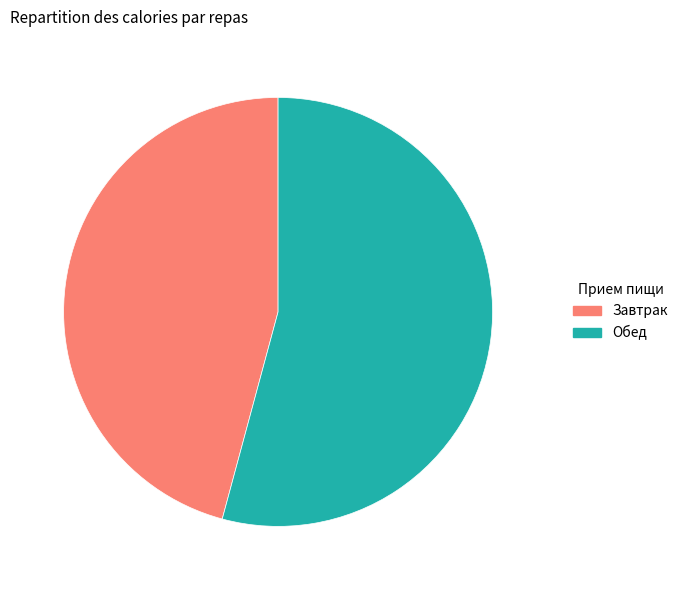

Which category has the biggest portion of the pie?

Обед